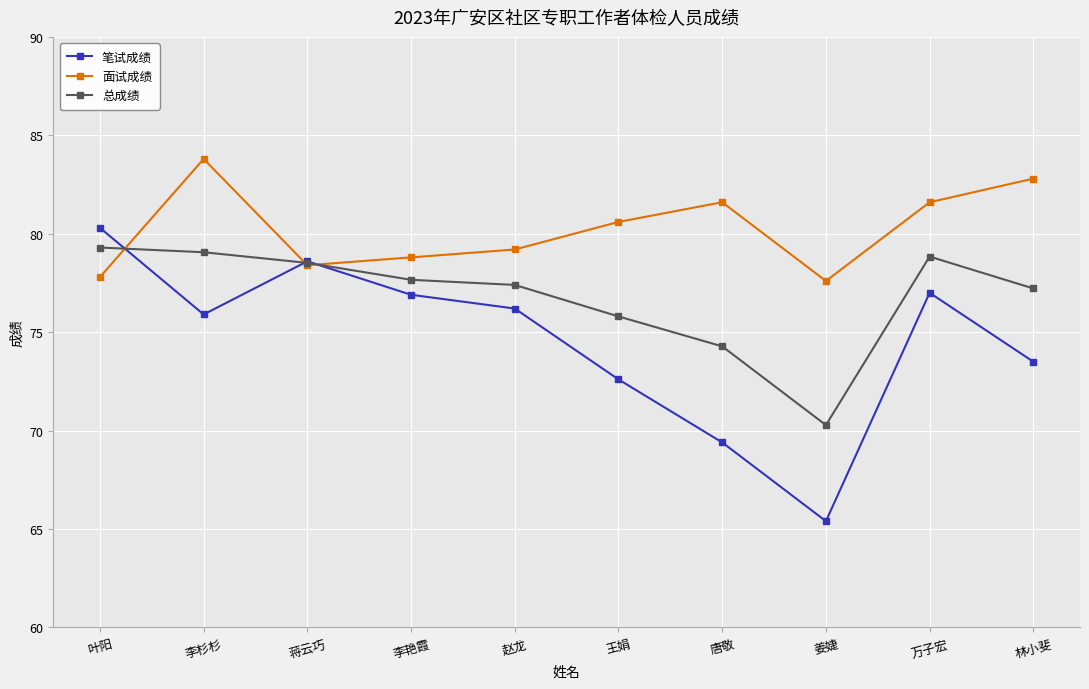

How many distinct data groups are displayed?

3